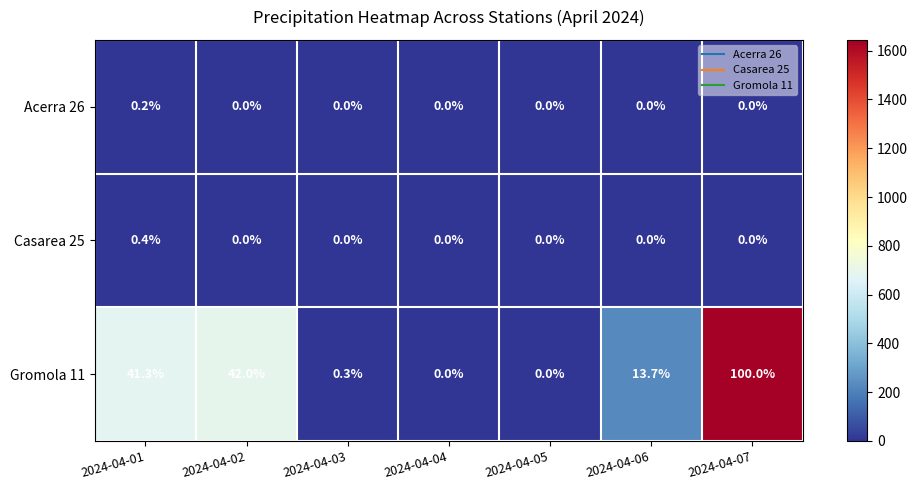

What is the total value across all series at 2024-04-07?

100.0